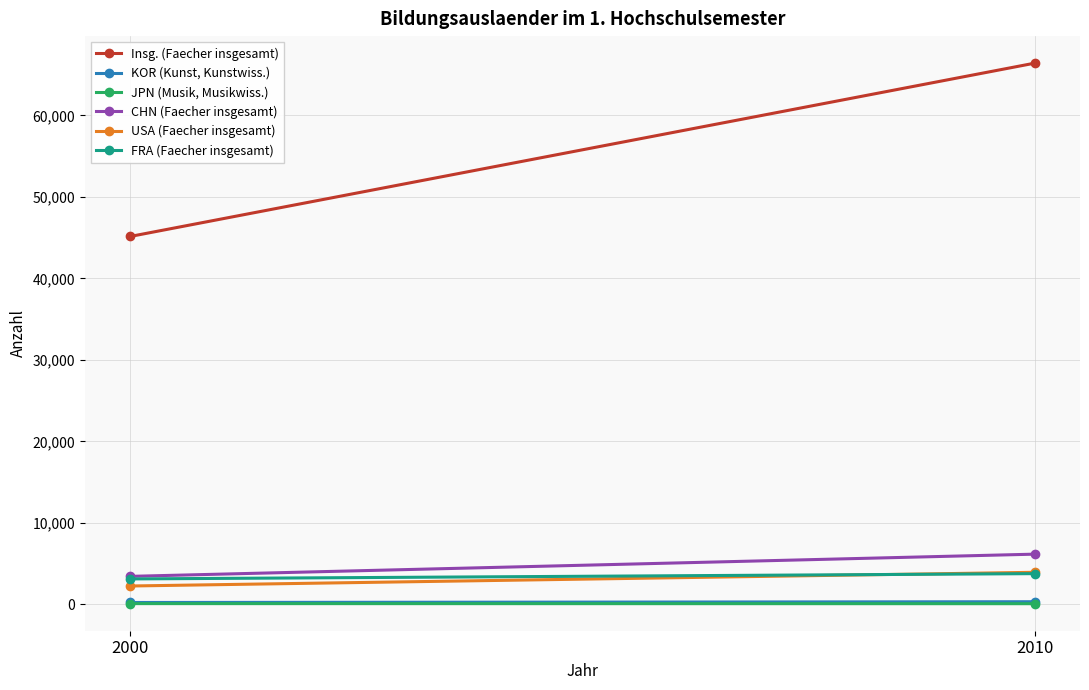

What is the spread (max minus min) of values at 2010?

66316